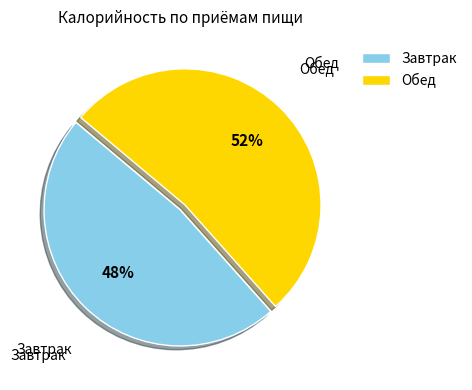

How many segments does this pie chart have?

2